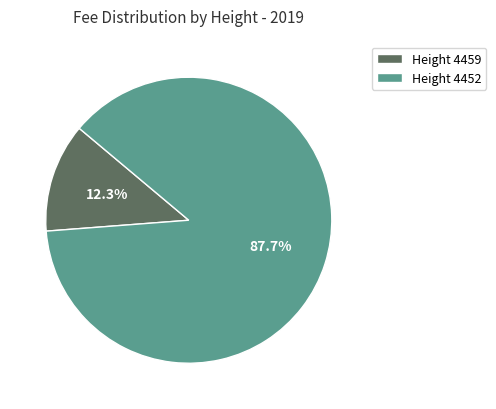

What is the majority slice?

Height 4452